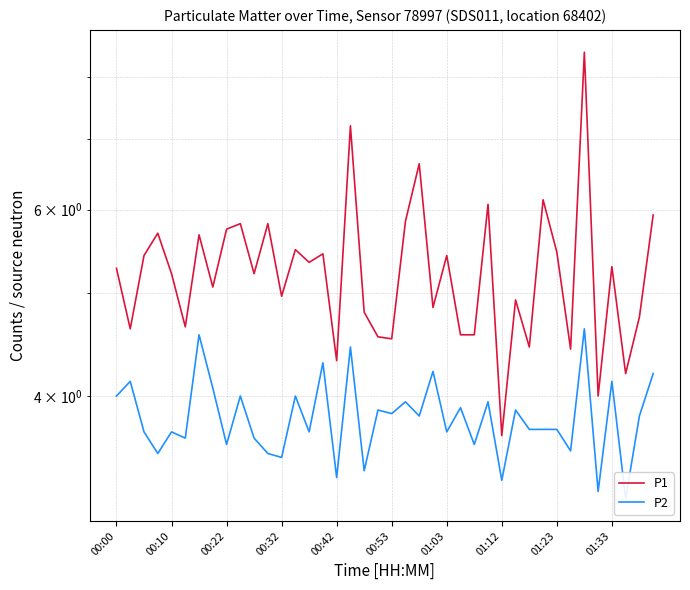

Which has a higher value, 17 or 18?

17